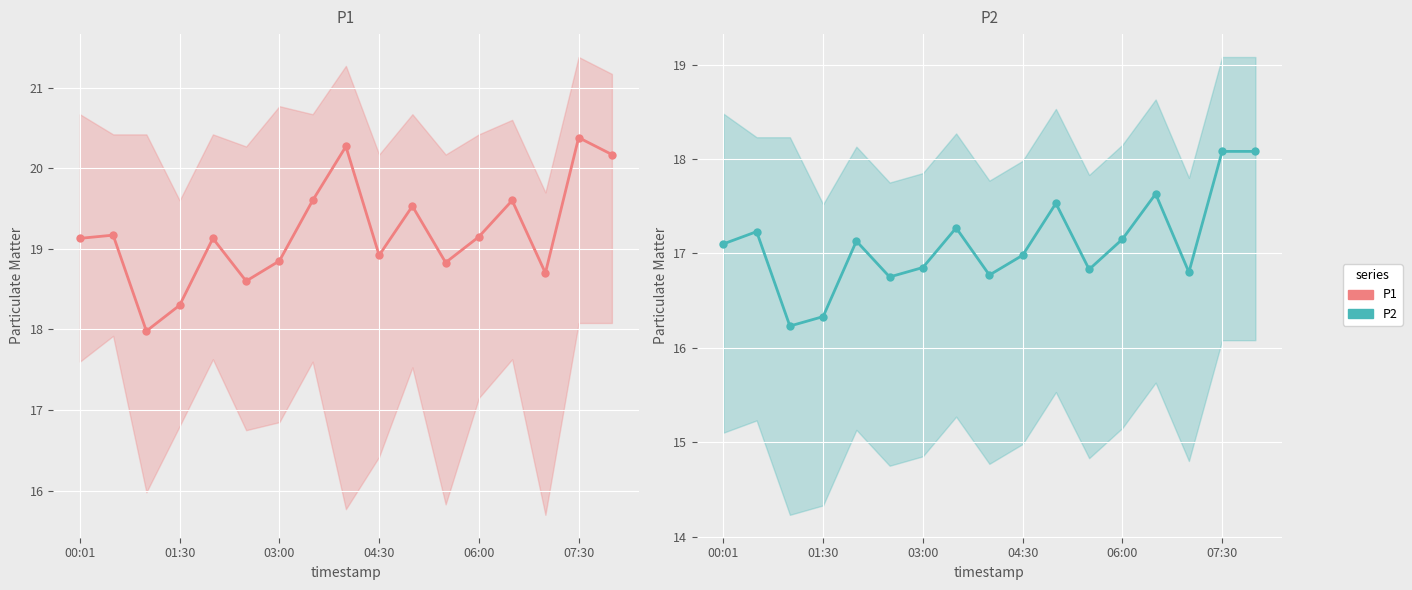

Between 00:01 and 03:00, which series saw the biggest shift?

P1